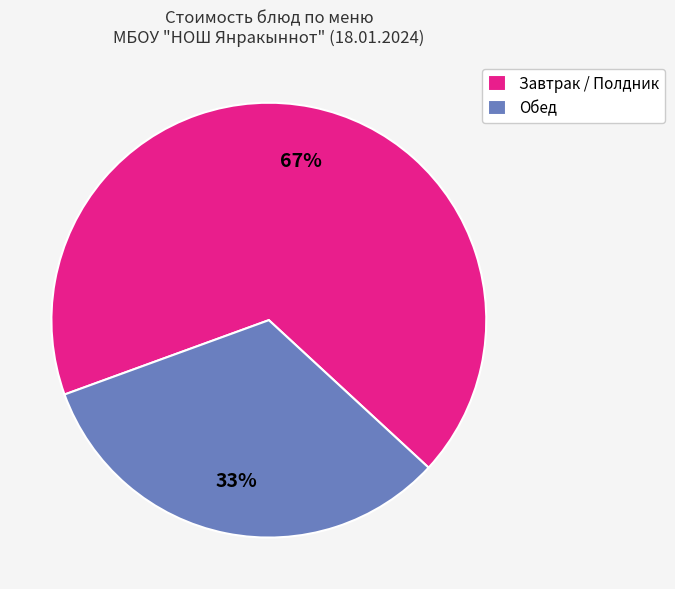

Count the number of slices in the pie.

2